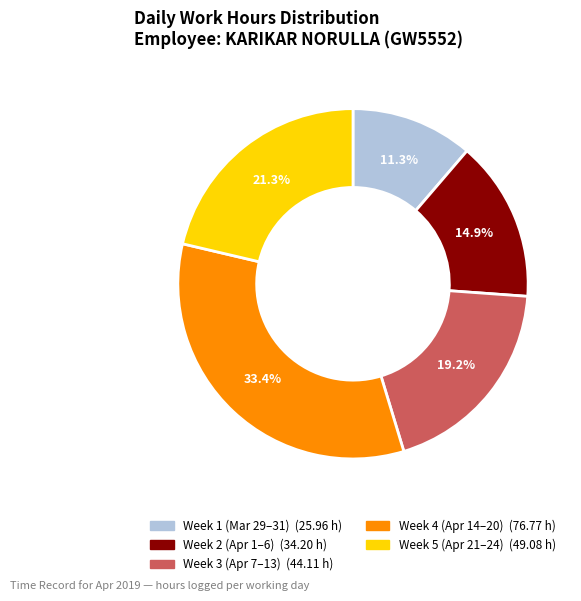

Is there any slice that represents more than half of the pie?

No